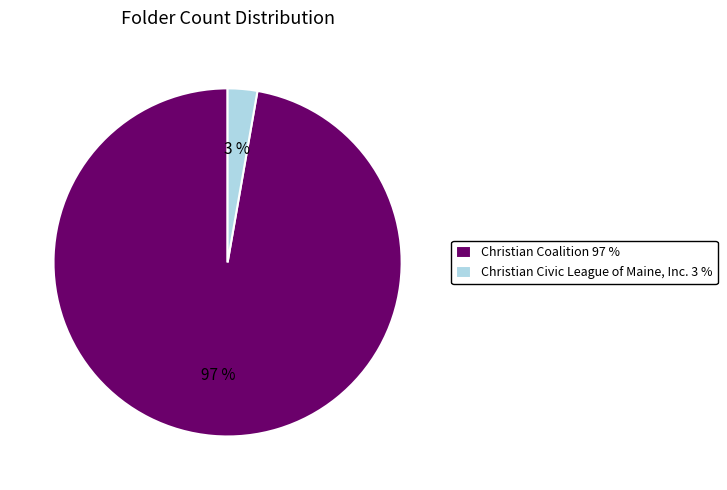

Between Christian Coalition and Christian Civic League of Maine, Inc., which is larger?

Christian Coalition